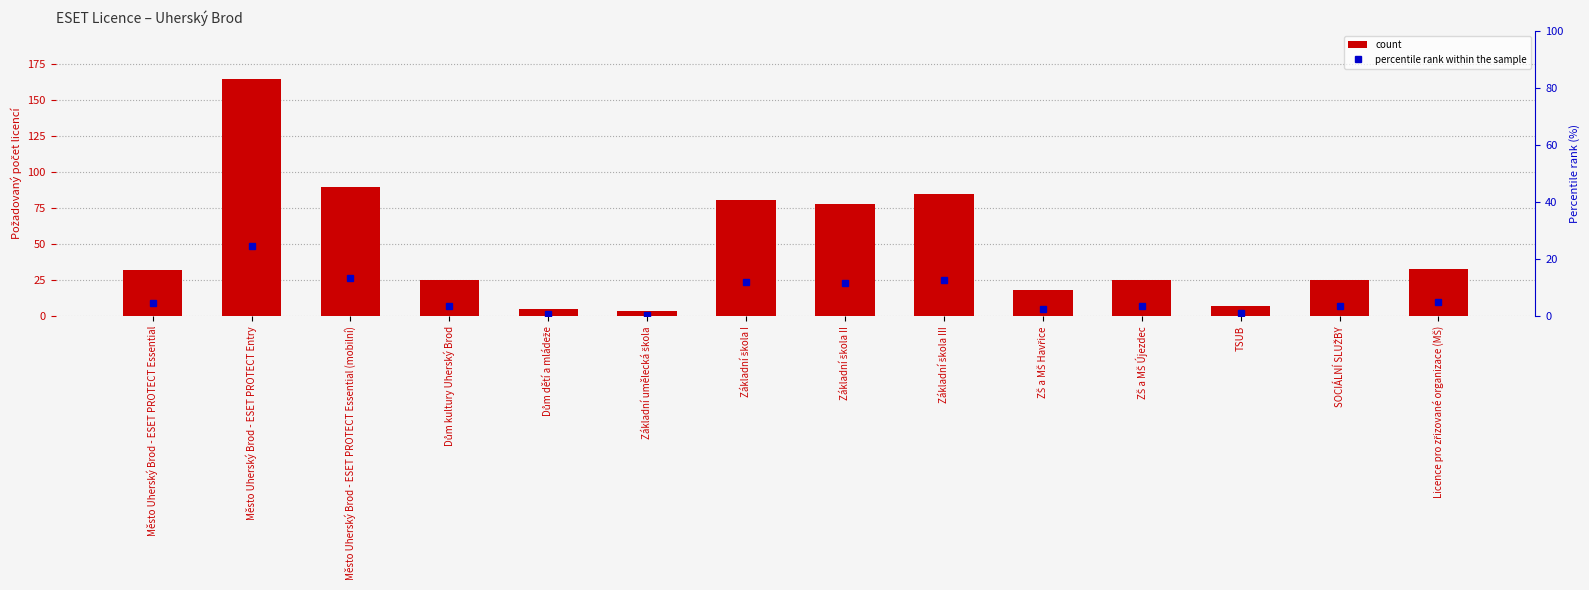

What is the label of the 3rd bar from the left?

Město Uherský Brod - ESET PROTECT Essential (mobilní)